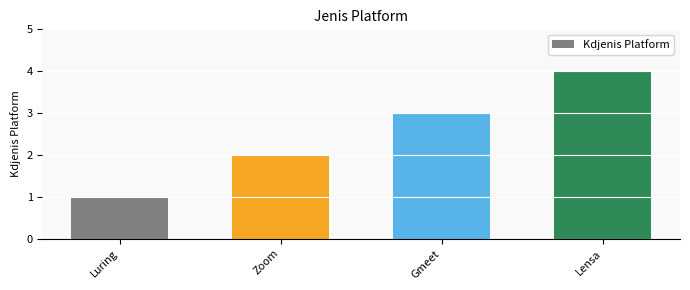

At which label is the value closest to 2?

Zoom